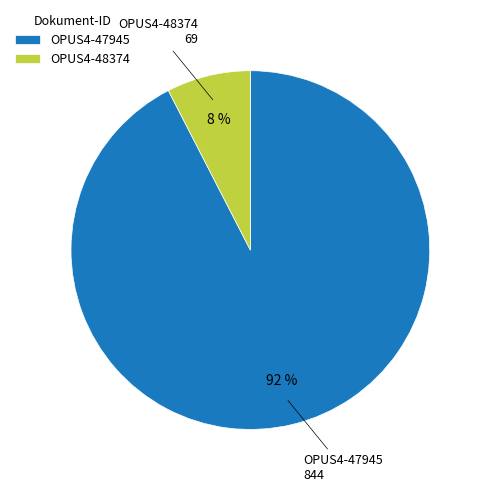

Which category has the biggest portion of the pie?

OPUS4-47945